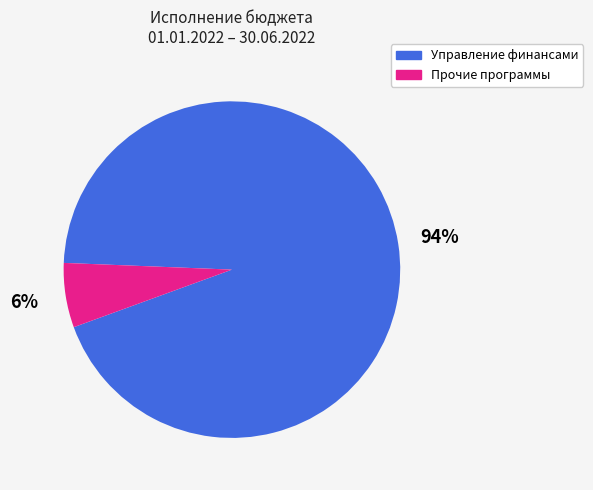

To the nearest percent, what is the difference between the largest and smallest slice percentages?

88%